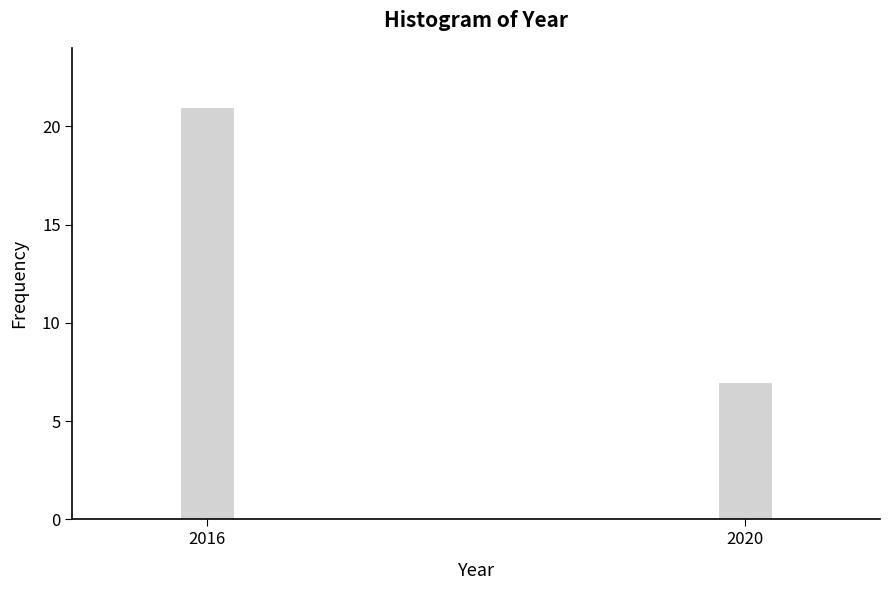

Reading left to right, extract all data points from this chart.

2016=21	2020=7